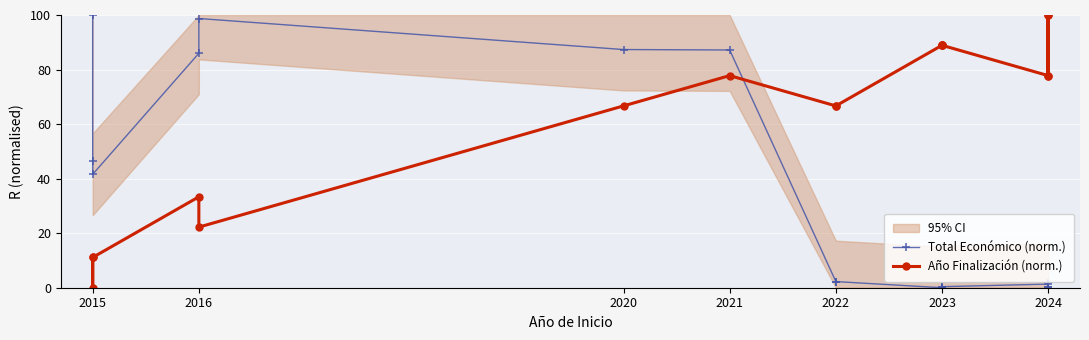

After their last crossing, which series has the higher values: Año Finalización (norm.) or Total Económico (norm.)?

Año Finalización (norm.)